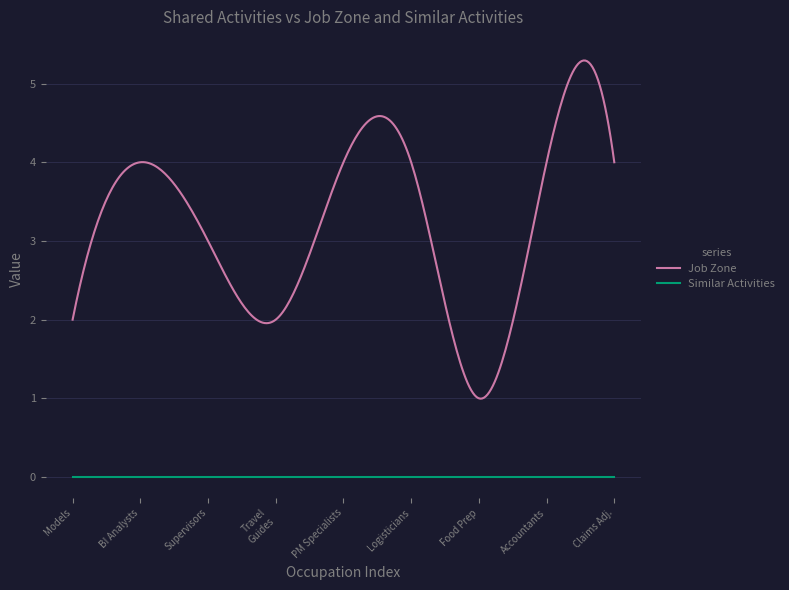

At which category is the sum across all series the highest?

Business Intelligence Analysts